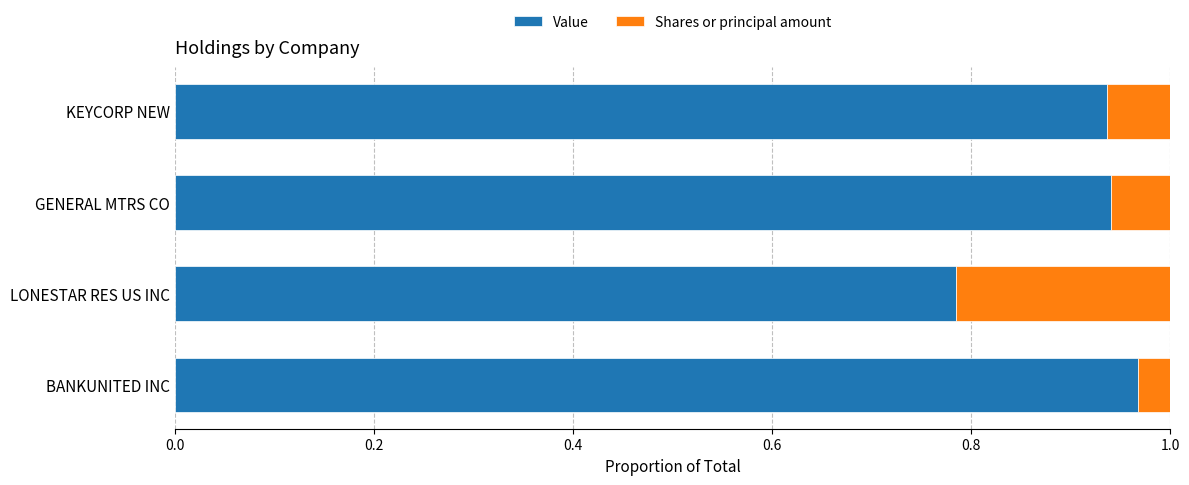

Count the Value values in the range 0 to 1.

4